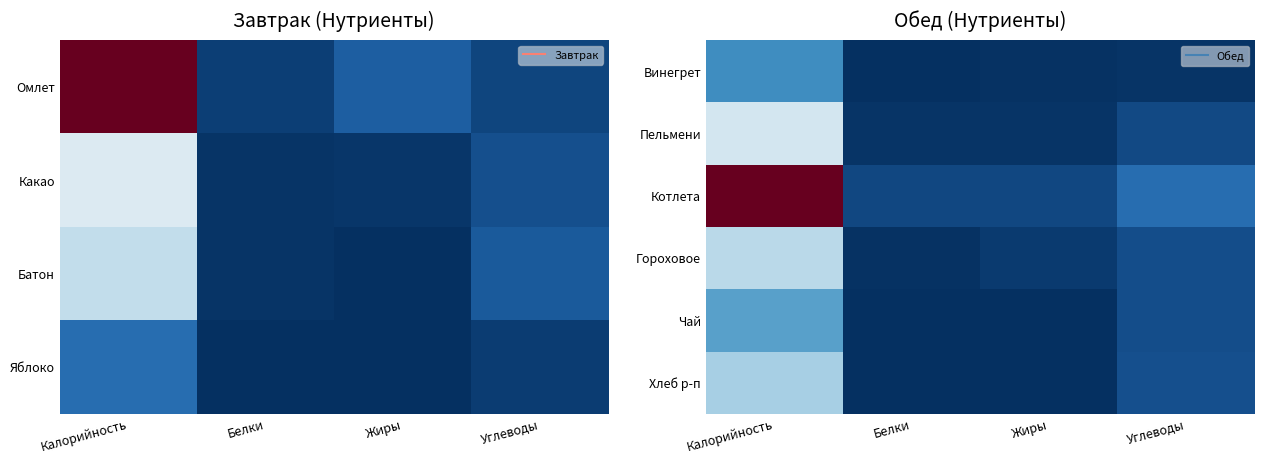

Which has a higher value, Белки or Жиры?

Жиры